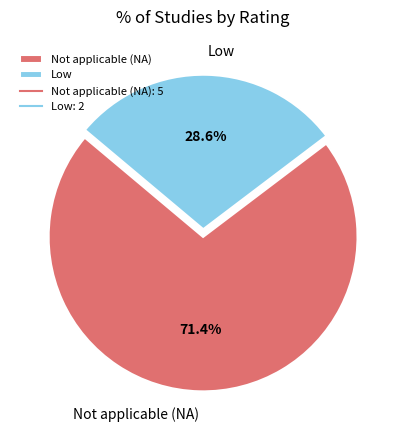

Combined, do Low and Not applicable (NA) account for over 50%?

Yes